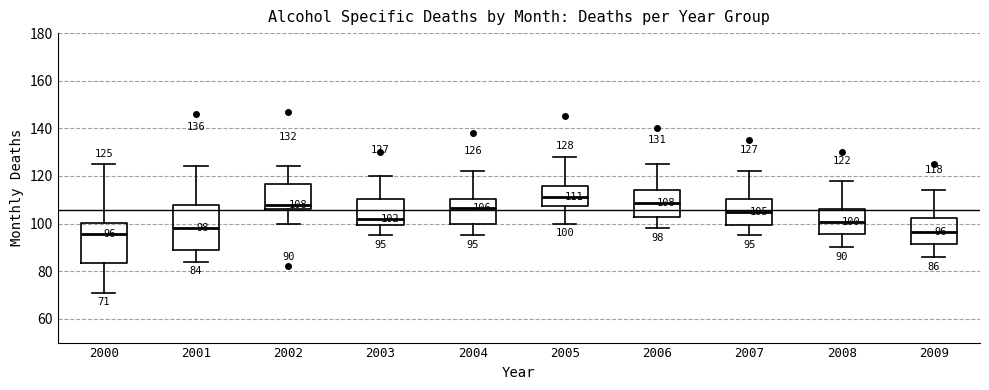

Comparing the boxes themselves (not the whiskers), which one is the tallest?

2001